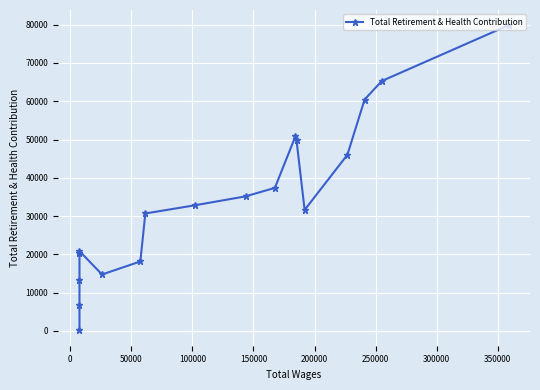

Is it true that the value at 15 is 17889?

False